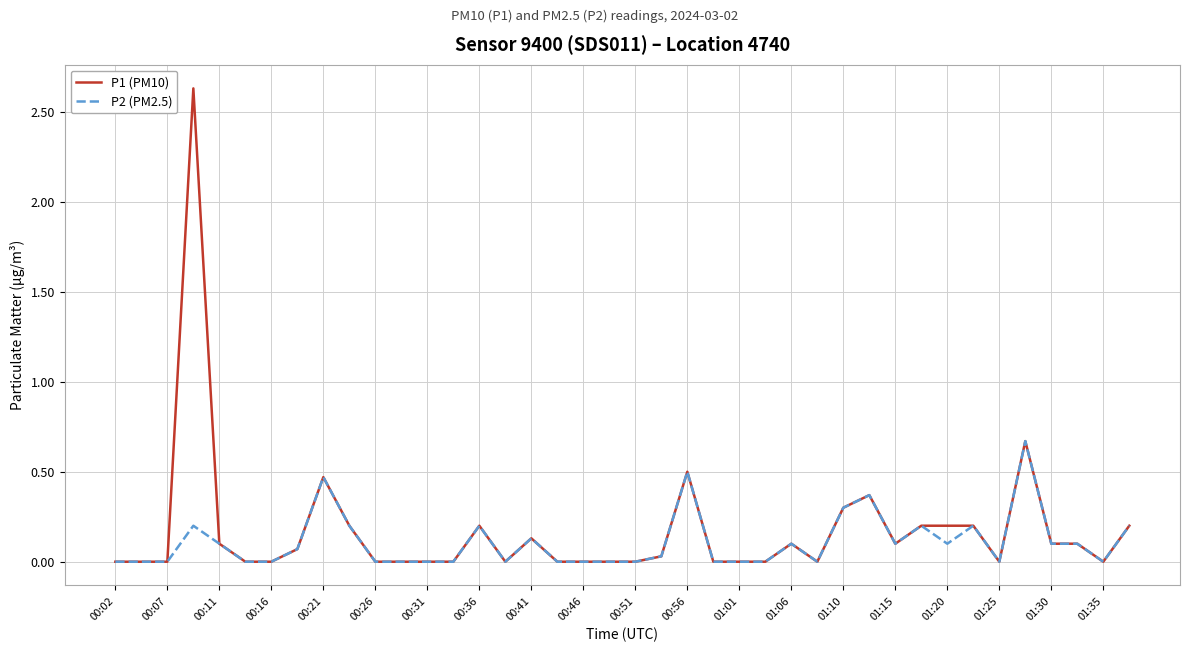

Which series has the largest range (max minus min)?

P1 (PM10)